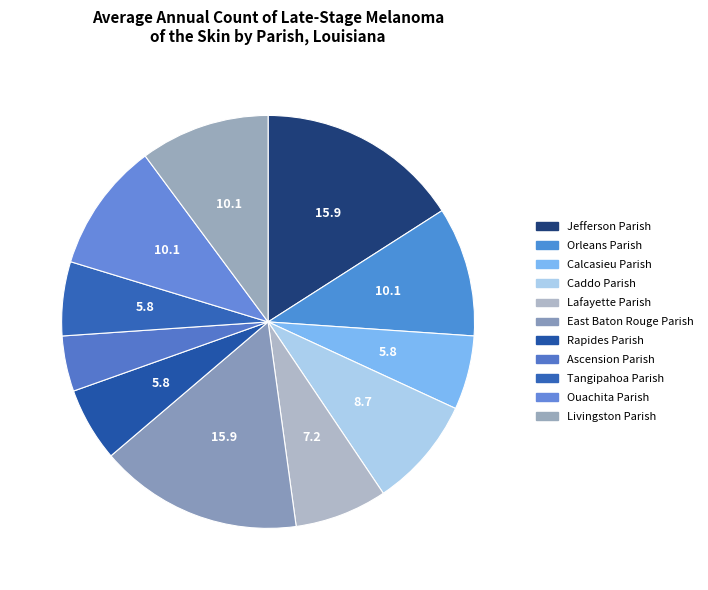

What is the smallest slice in the pie chart?

Ascension Parish